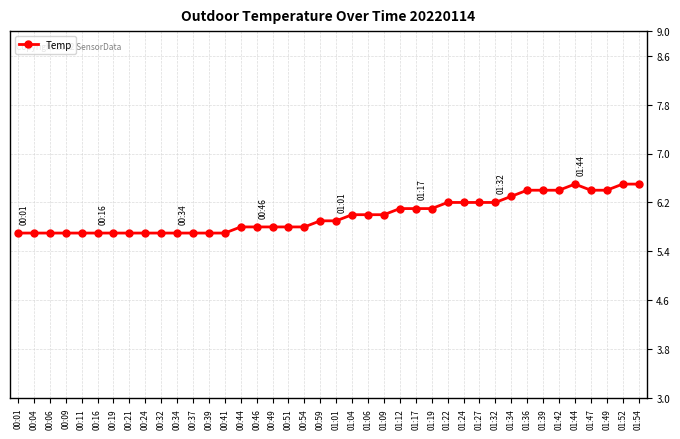

What is the average value?

6.0